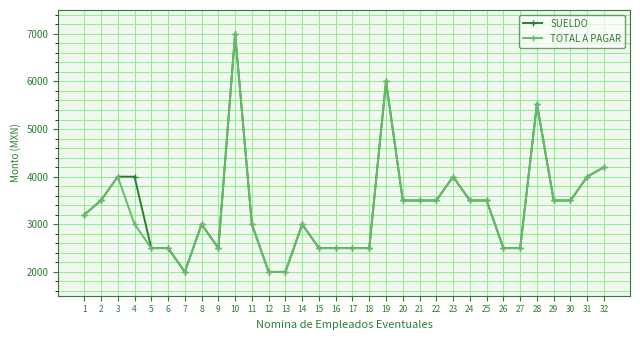

Is the value of SUELDO at 29 greater than the value of TOTAL A PAGAR at 23?

No